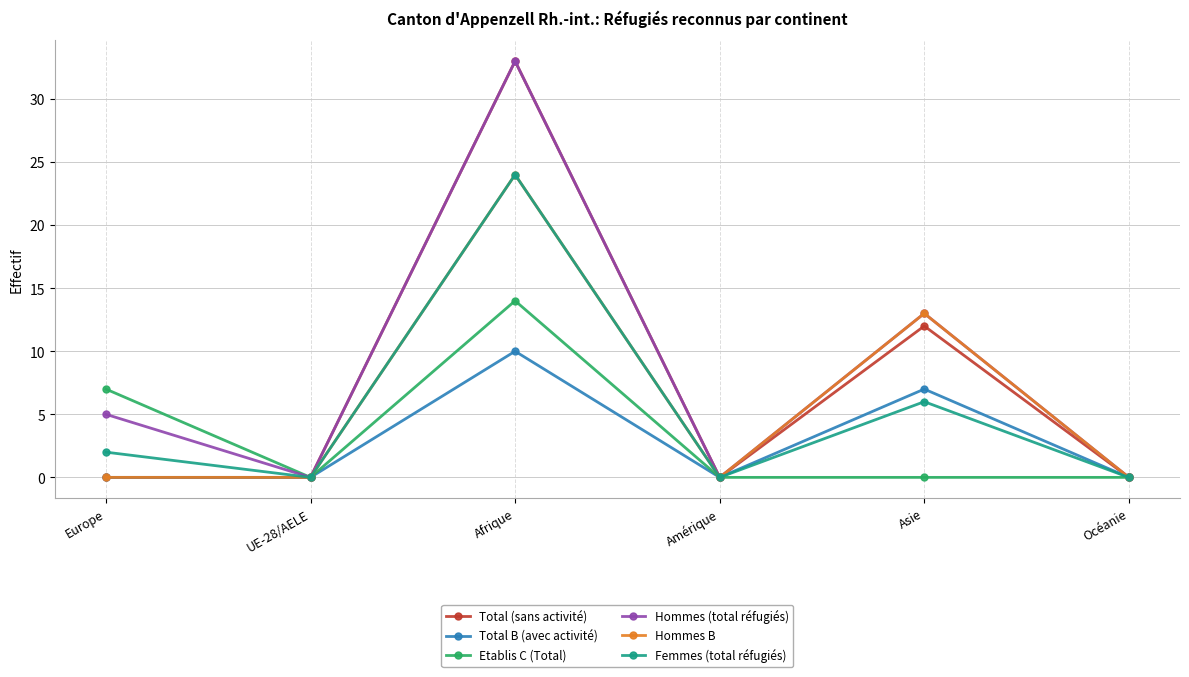

How many categories are shown in the chart?

6